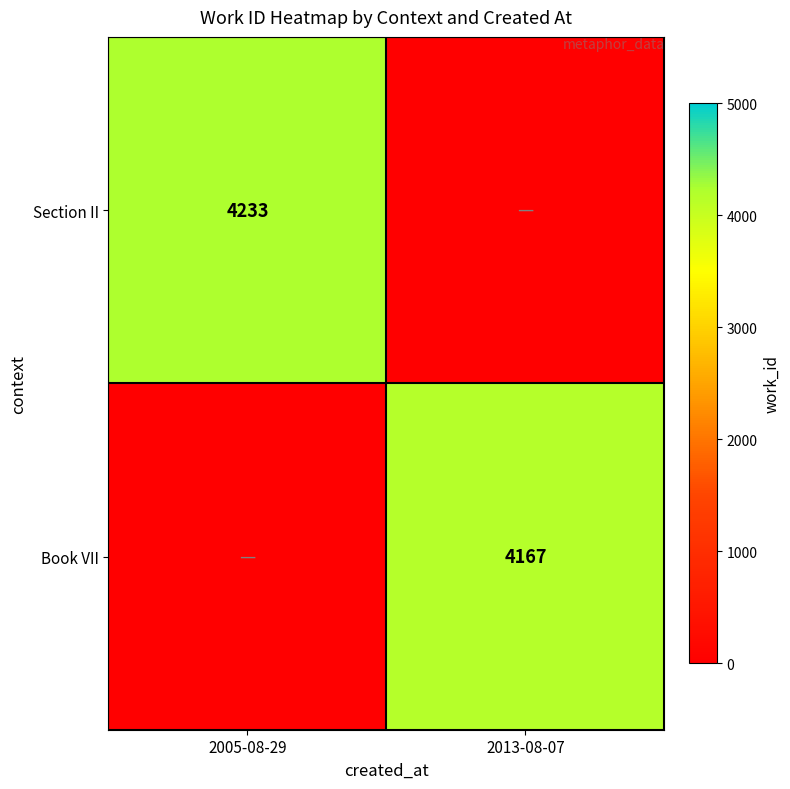

True or false: Section II has a value of 4233 at 2005-08-29.

True